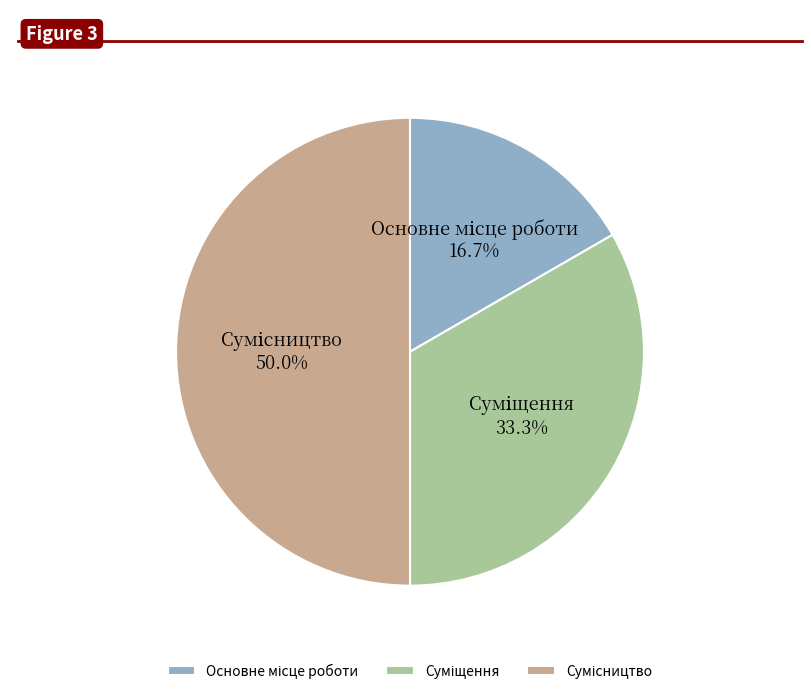

Rank the categories by value from highest to lowest.

Сумісництво, Суміщення, Основне місце роботи